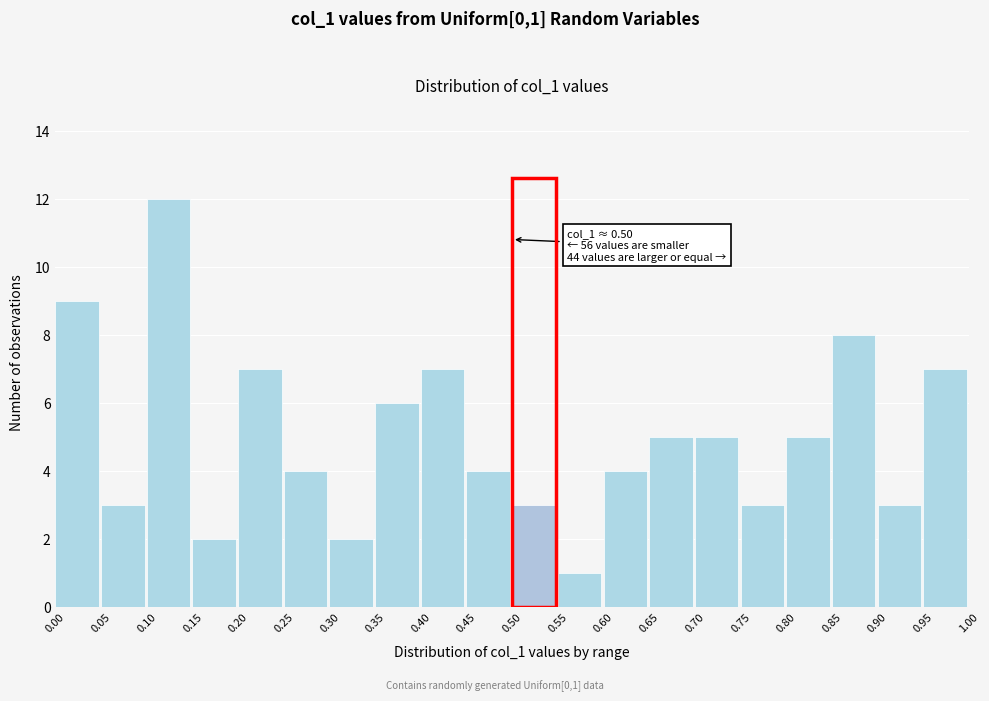

Over which range of the x-axis is the bar tallest?

0.10 to 0.15